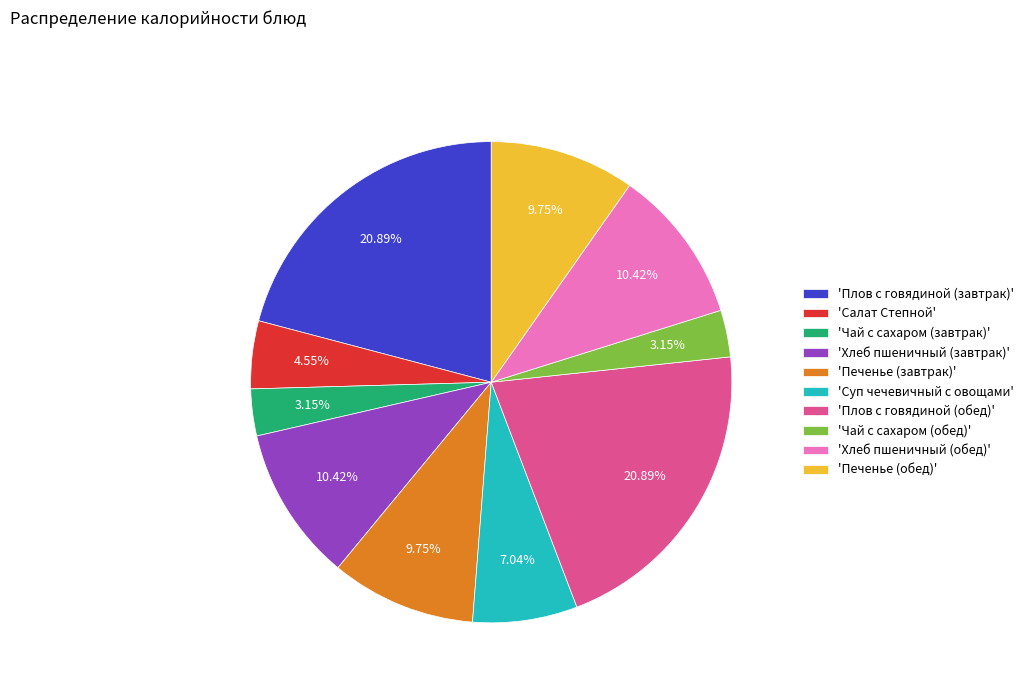

Is 'Чай с сахаром (завтрак)' the majority of the pie?

No